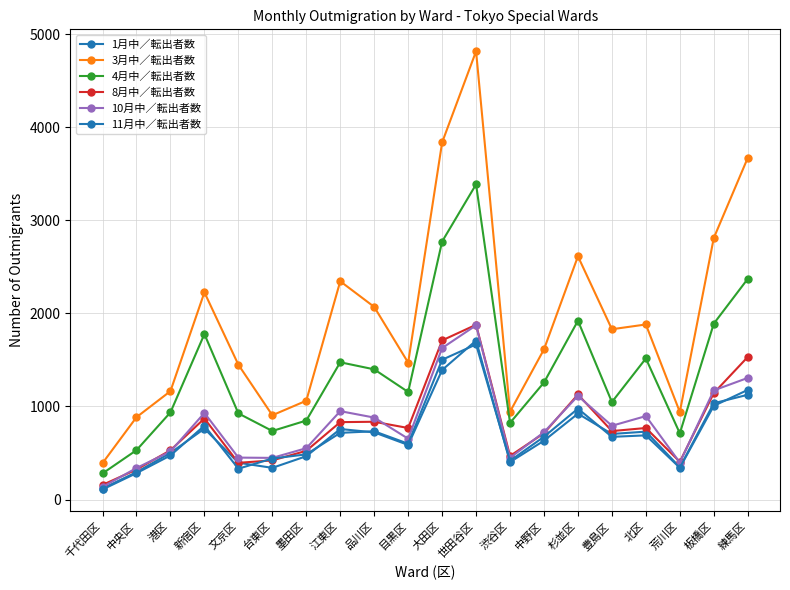

Count the number of data series in this chart.

6